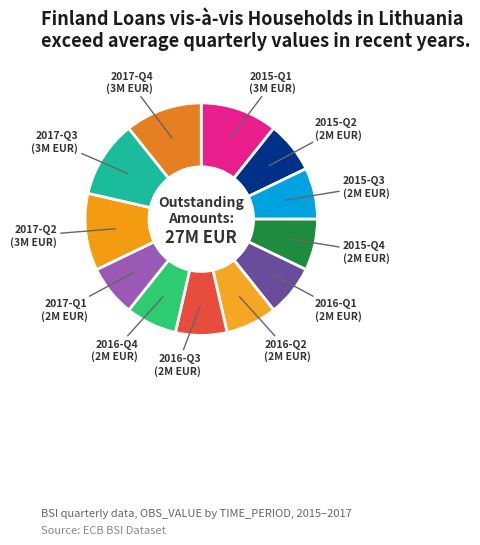

Which slice is the largest?

2015-Q1